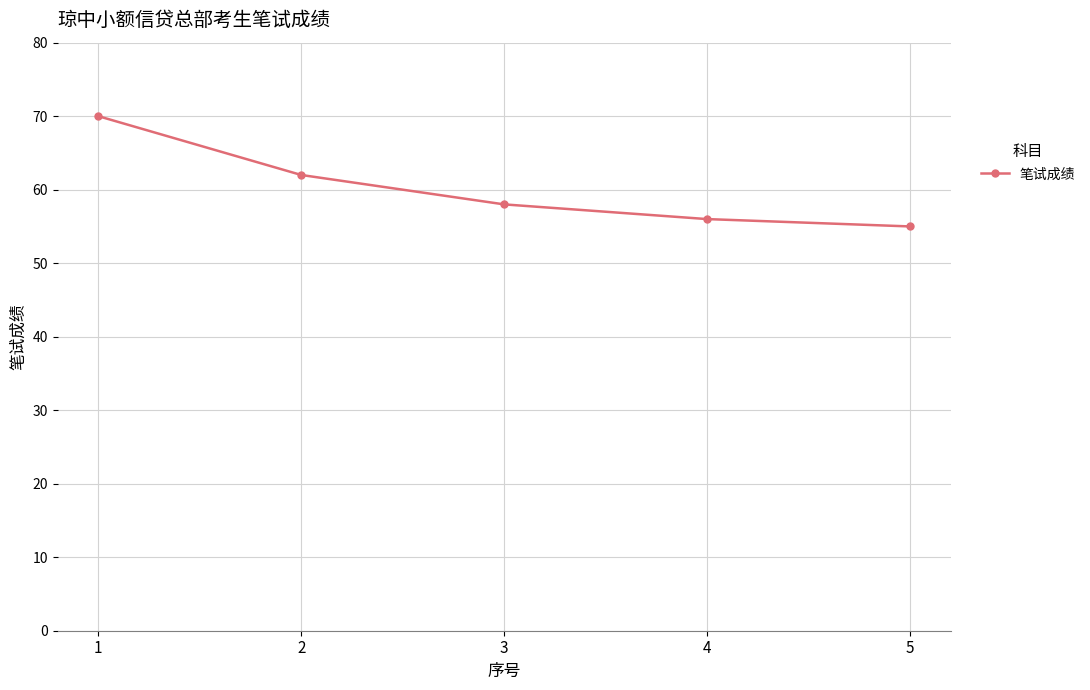

Reading right to left, transcribe all the data shown in this chart.

5=55	4=56	3=58	2=62	1=70